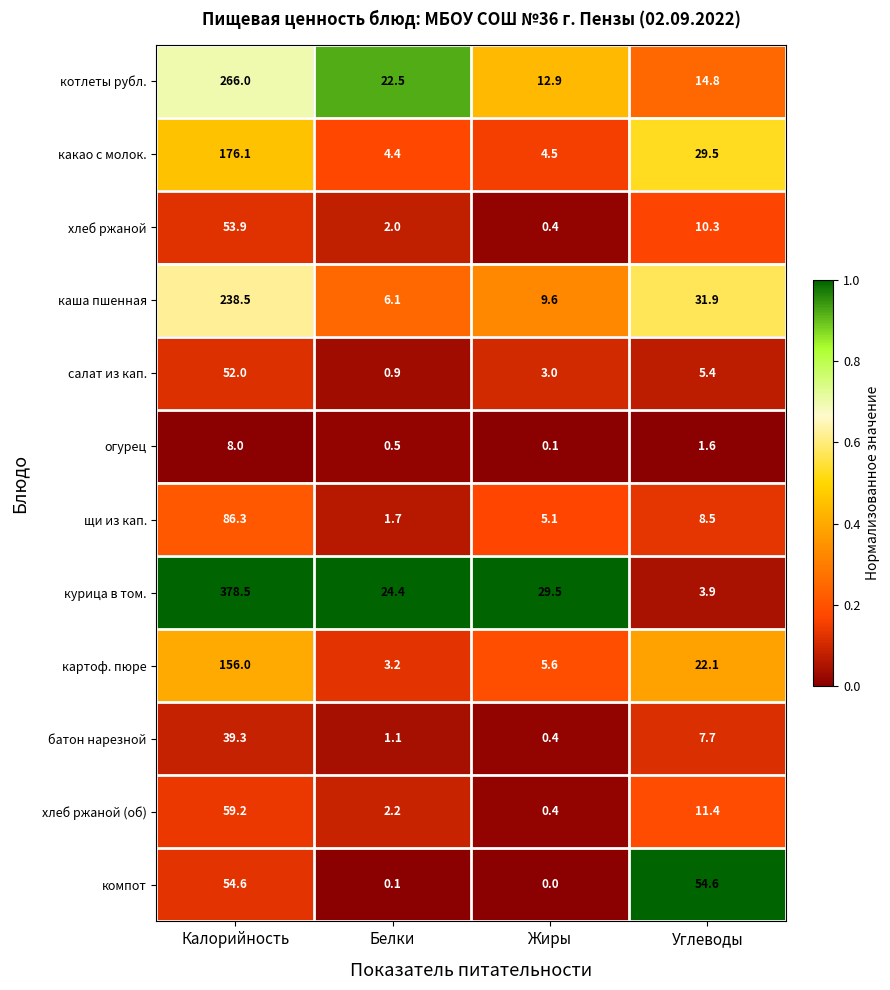

Rank the series at Углеводы from lowest to highest value.

огурец, курица в том., салат из кап., батон нарезной, щи из кап., хлеб ржаной, хлеб ржаной (об), котлеты рубл., картоф. пюре, какао с молок., каша пшенная, компот